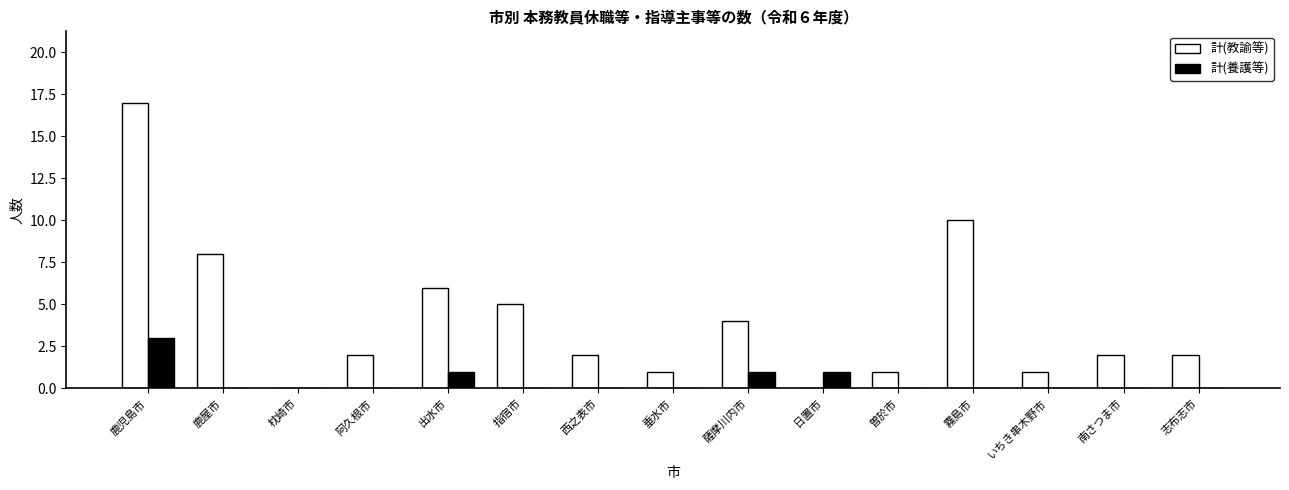

Where is 計(教諭等) nearest to the value 8?

鹿屋市